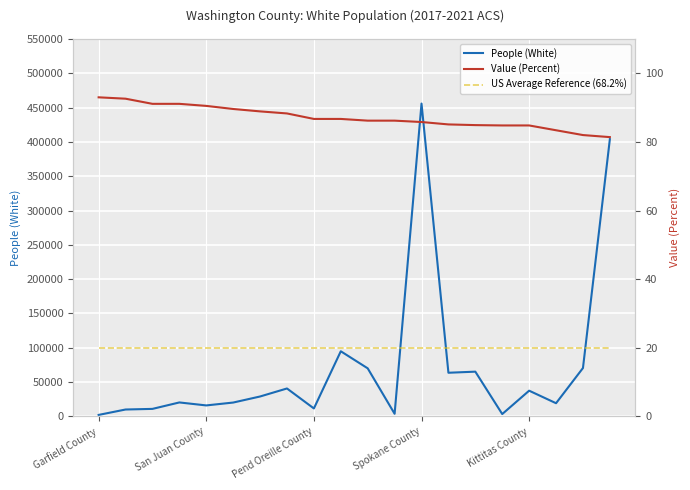

At which label does People (White) reach its peak?

Spokane County